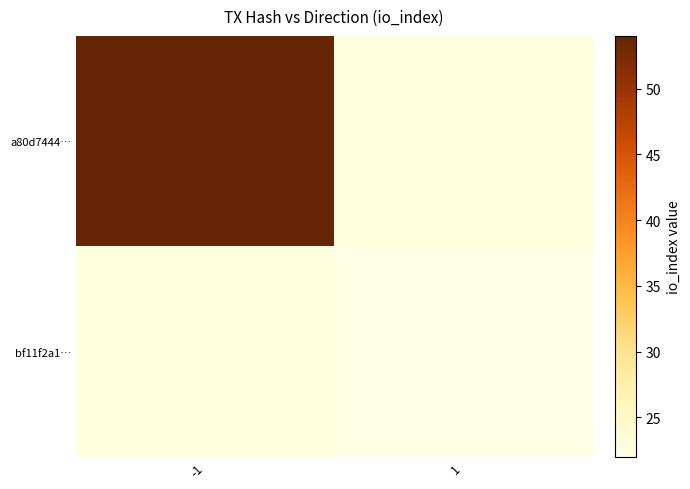

Count the number of categories in the chart.

2